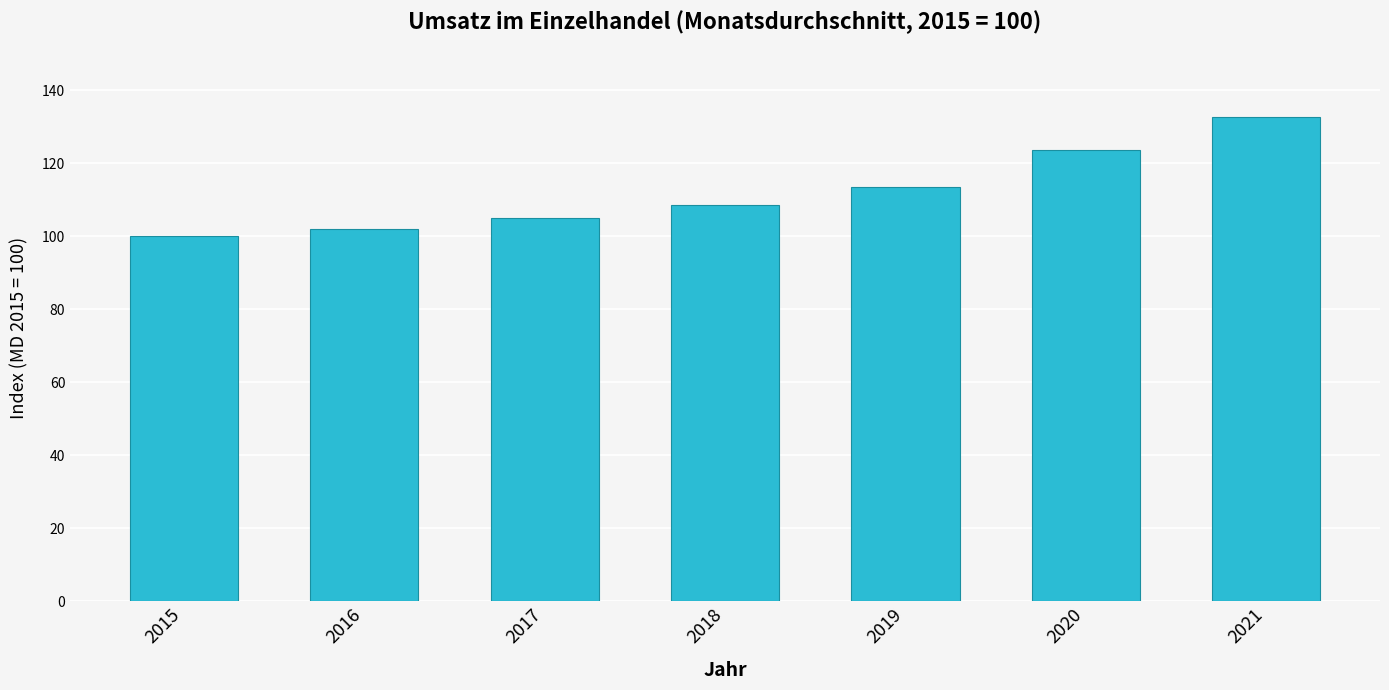

Read the value at 2017.

105.1